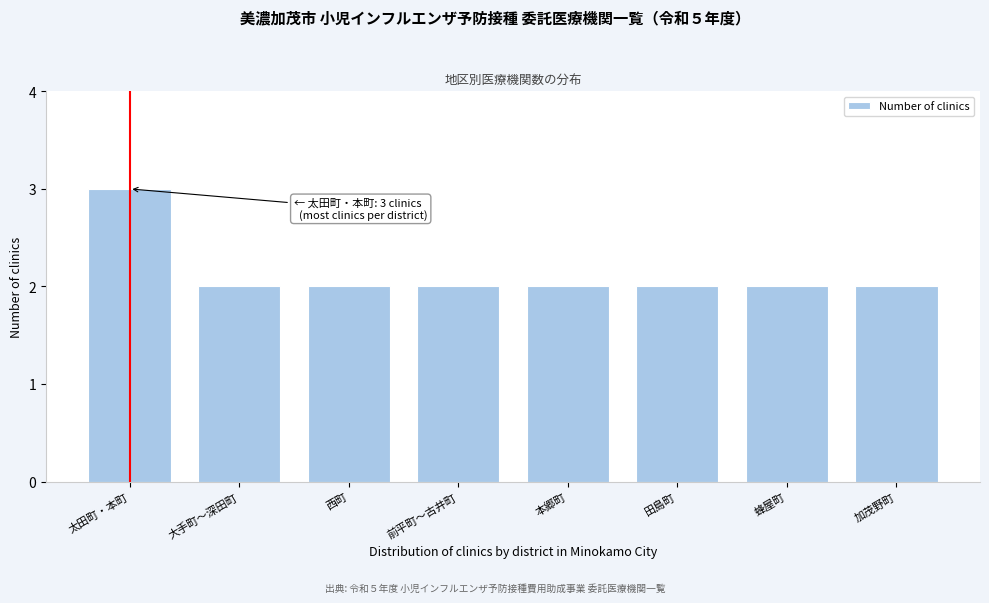

Reading left to right, extract all data points from this chart.

3	2	2	2	2	2	2	2